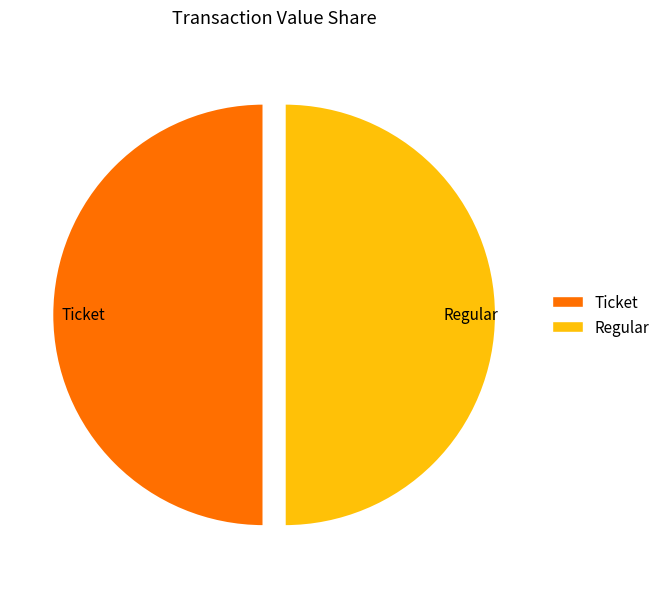

True or false: Regular accounts for 50% of the total.

True